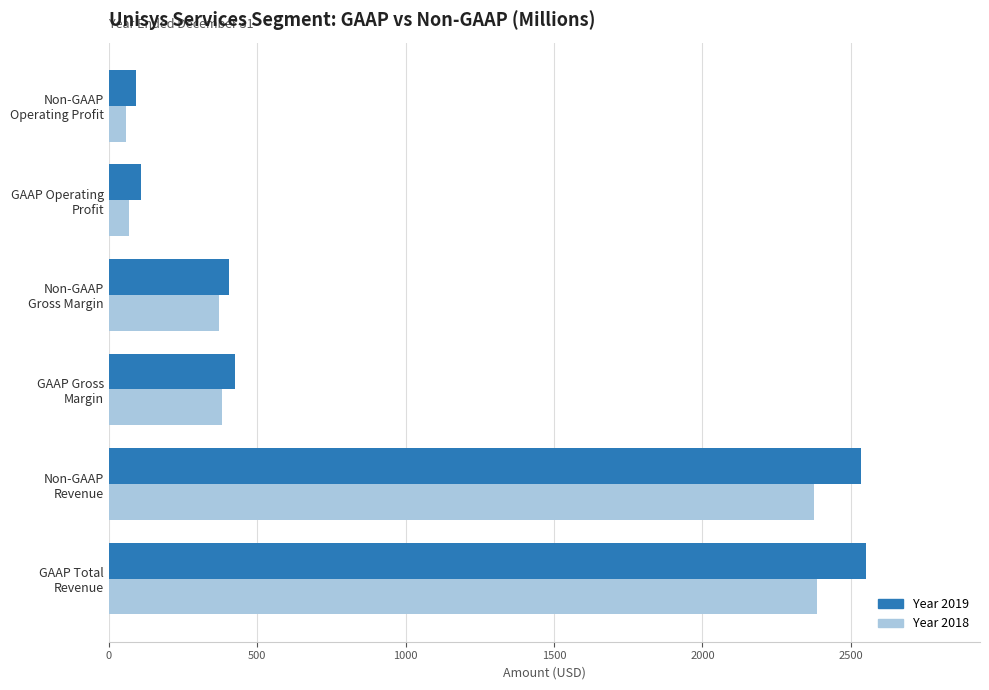

Rank the series by their maximum value, from highest to lowest.

Year 2019, Year 2018